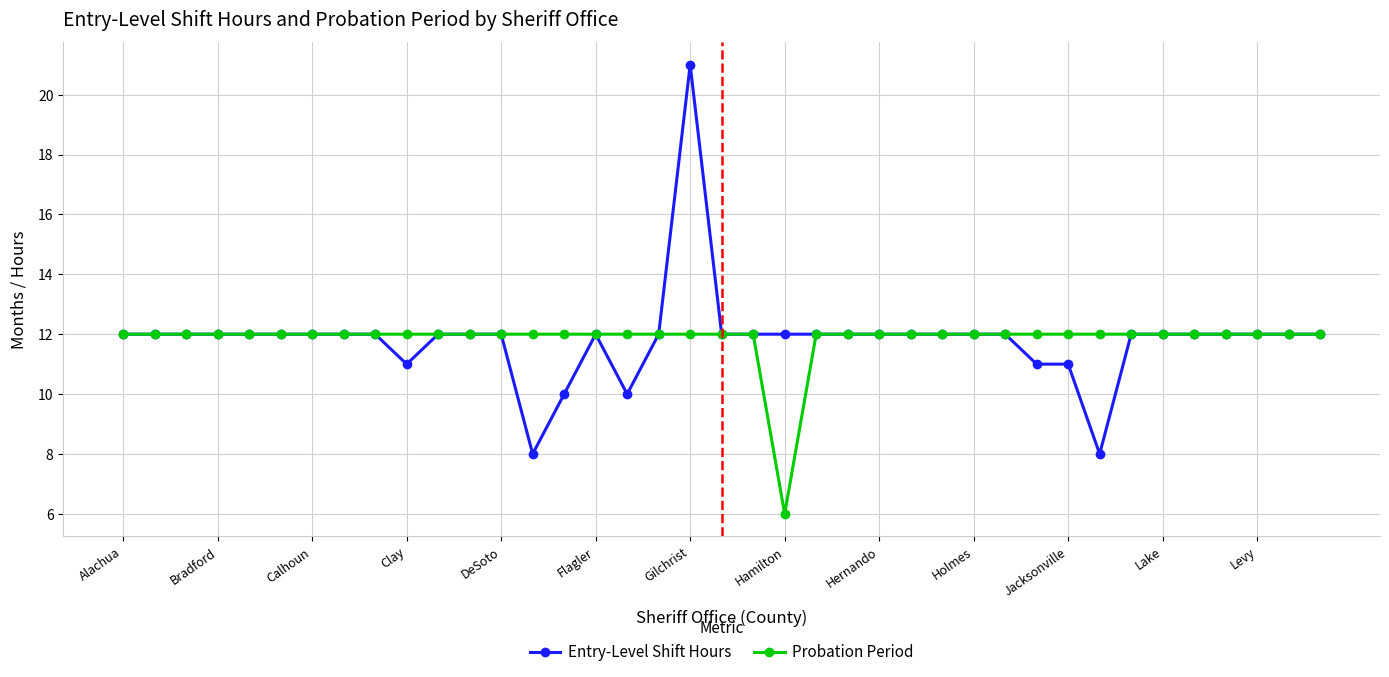

Rank the series by their maximum value, from highest to lowest.

Entry-Level Shift Hours, Probation Period